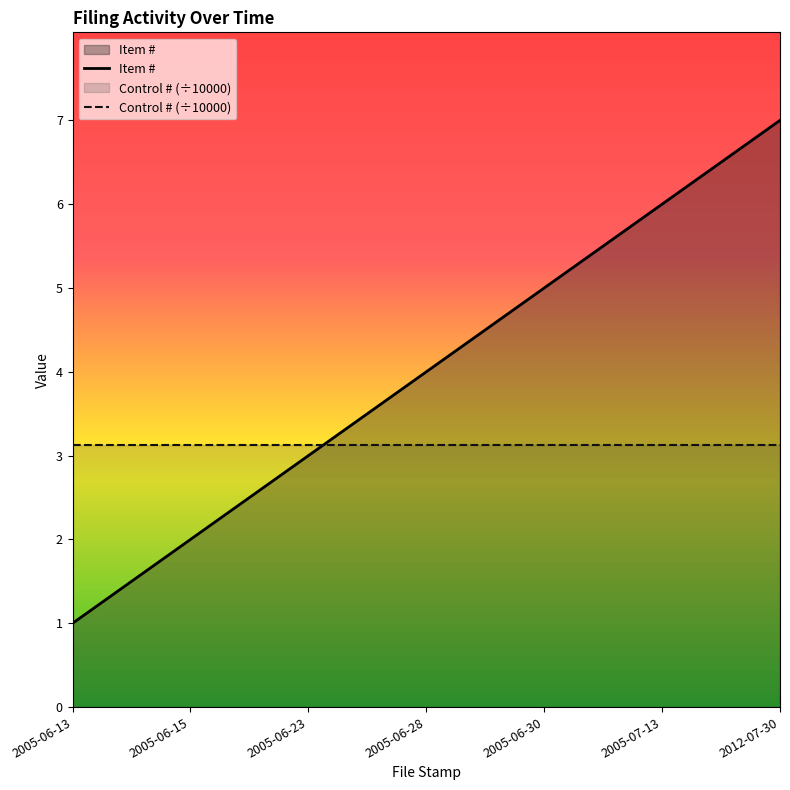

Where is the data nearest to the value 4?

2005-06-28